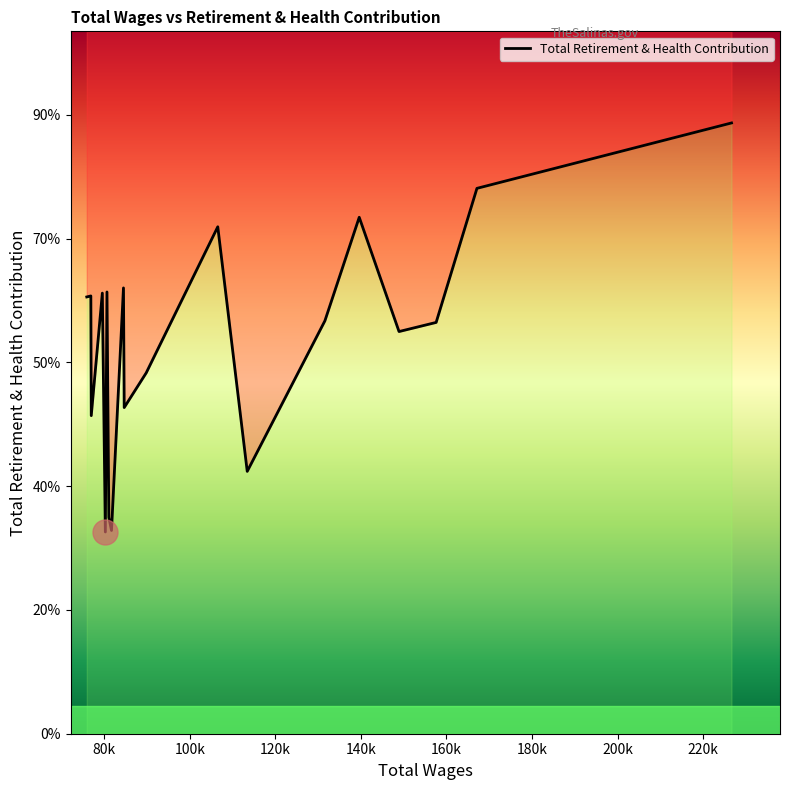

Is this an area chart (filled region under the line)?

No